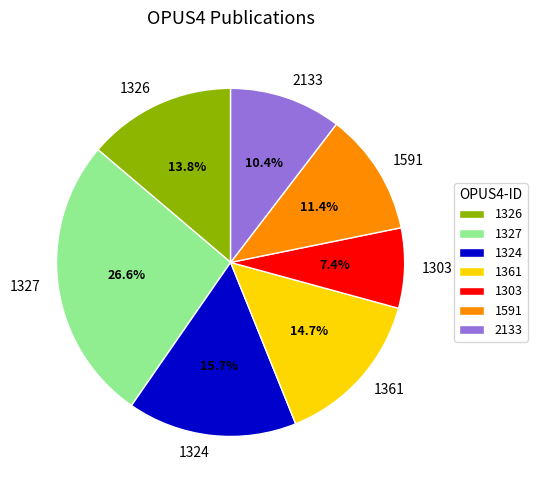

Approximately how many times larger is the value at 2133 compared to 1361?

0.7